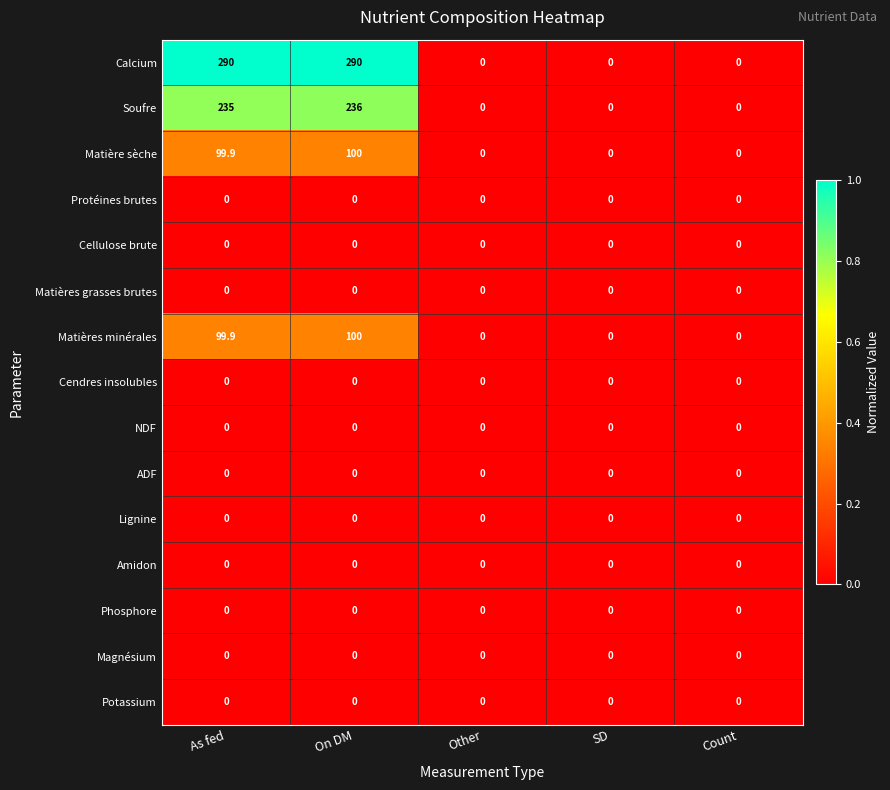

The value of Cellulose brute at As fed is 0.0. True or false?

True